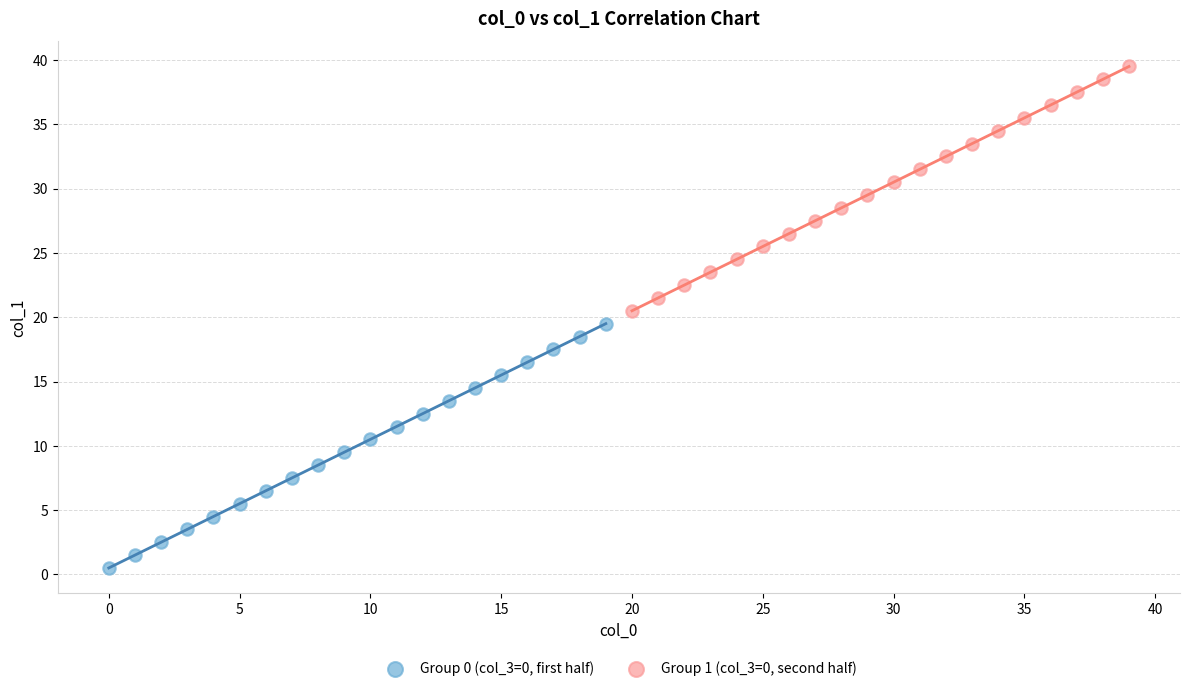

Which series contains the highest Y value?

Group 1 (col_3=0, second half)